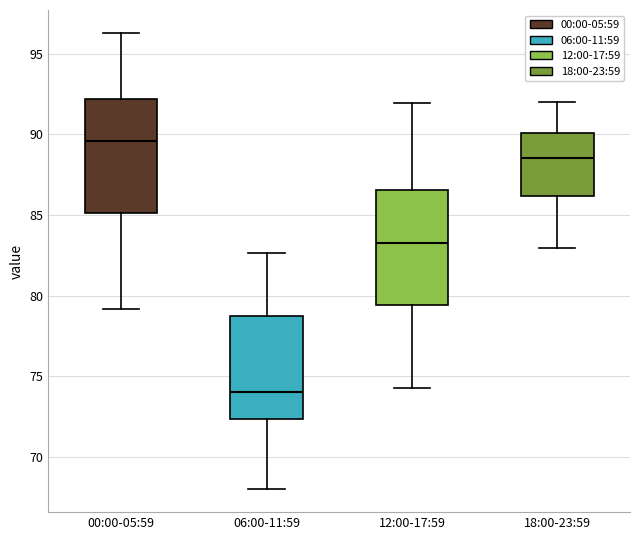

Where does the upper whisker of the box for 18:00-23:59 end on the y-axis? The values are not printed on the chart, so give them approximately, as read against the axis.

92.0